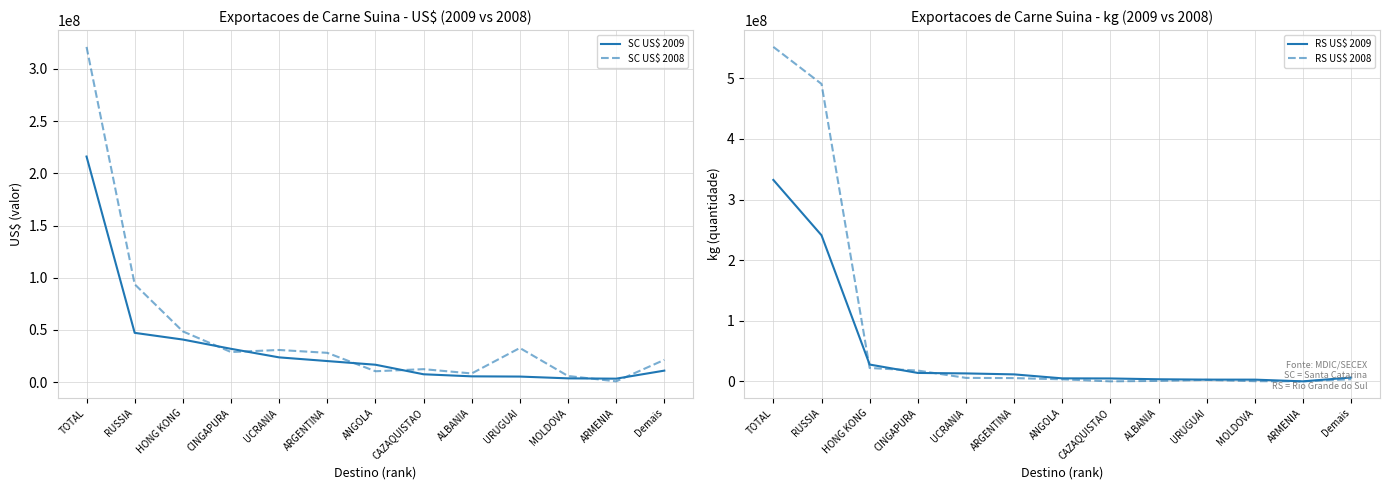

At which category is the sum across all series the highest?

TOTAL